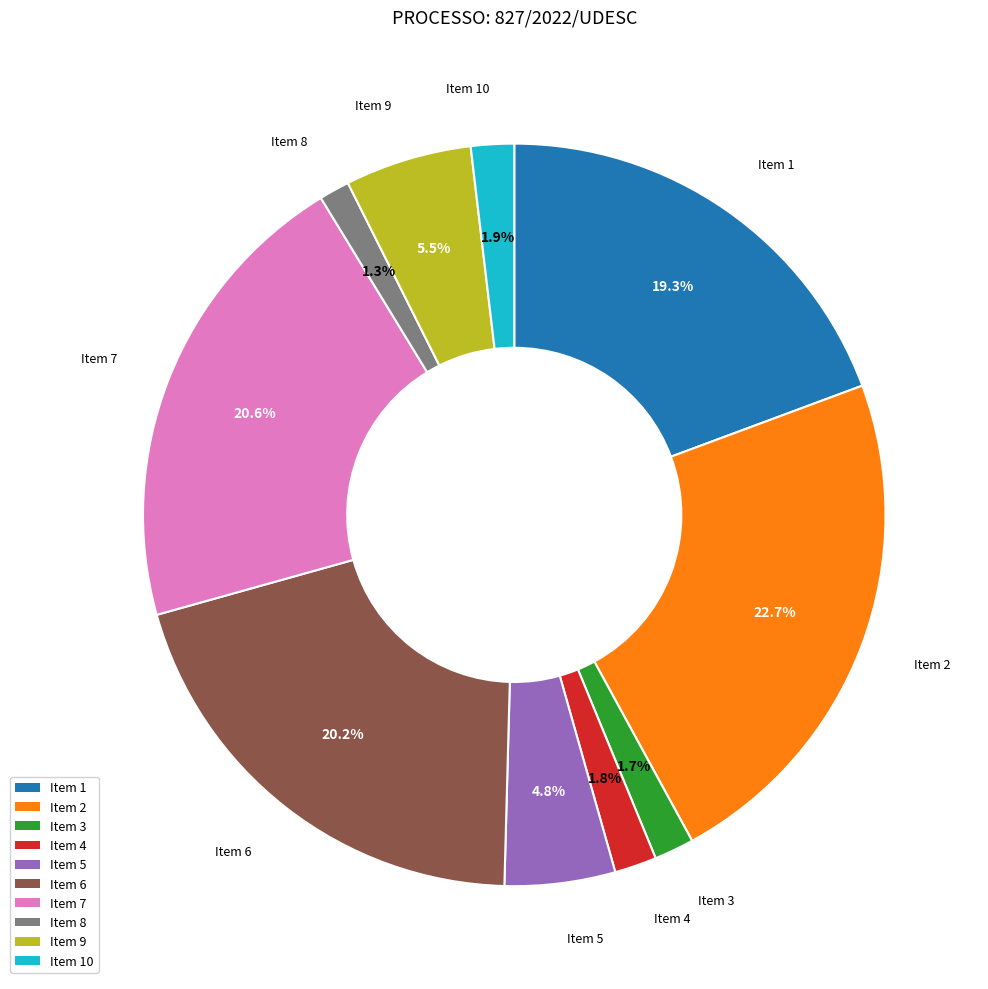

Does any single category account for the majority?

No